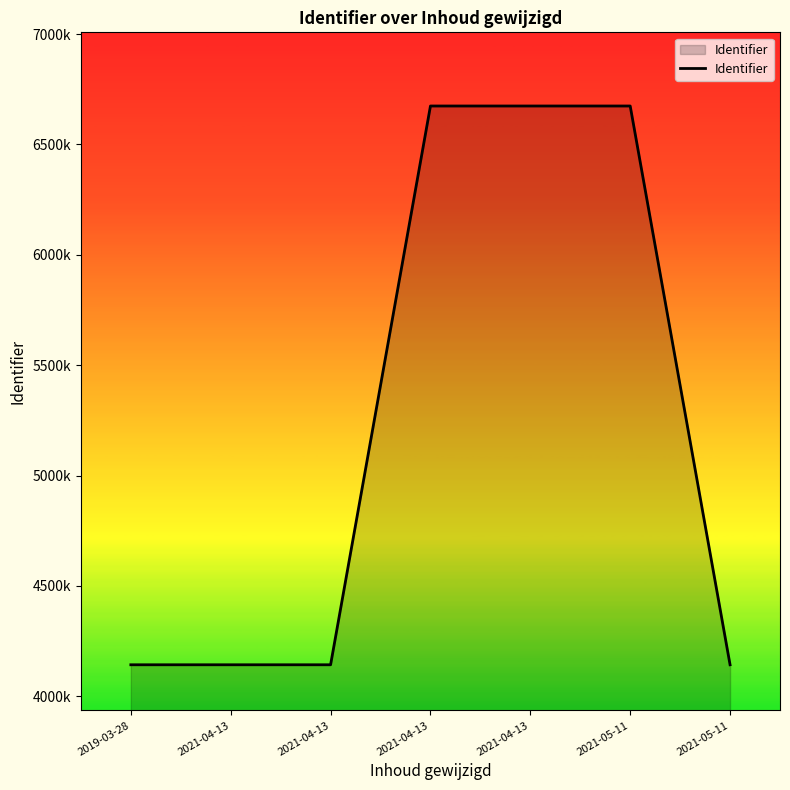

Does the chart display data point markers on the line(s)?

No